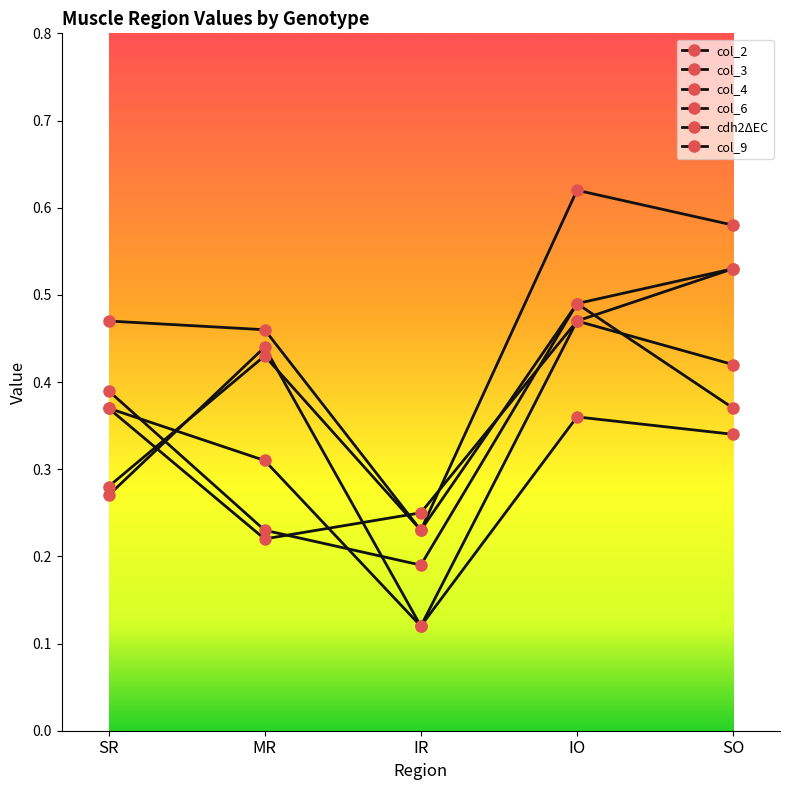

How many lines are shown in the chart?

6